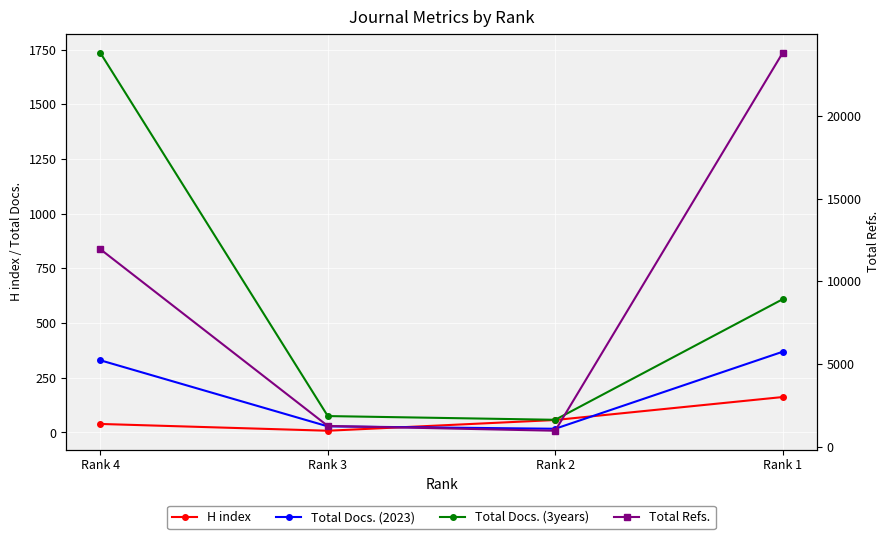

What is the difference between the Total Docs. (2023) values at Rank 3 and Rank 2?

11